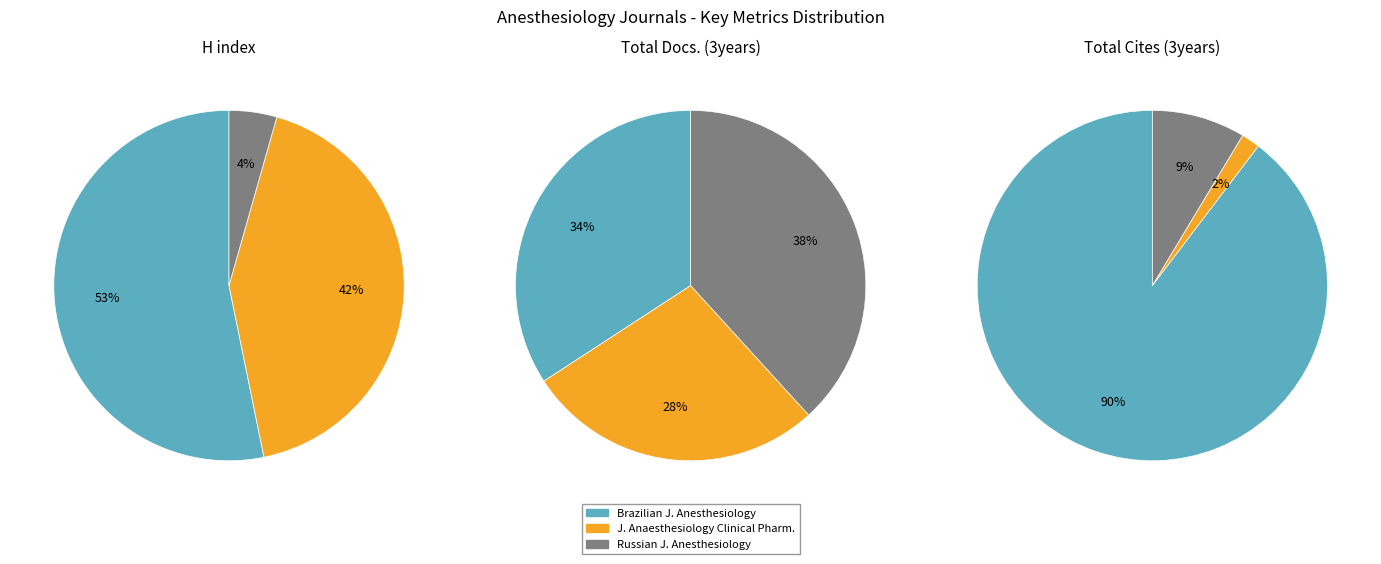

What percentage is the Journal of Anaesthesiology Clinical Pharmacology slice, to the nearest percent?

42%